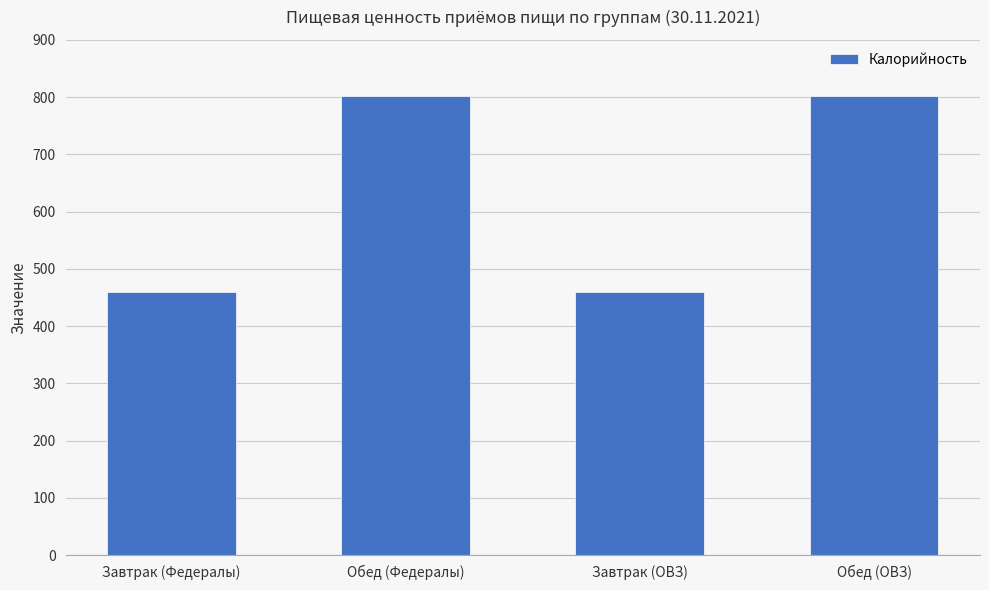

What is the smallest value displayed?

459.8